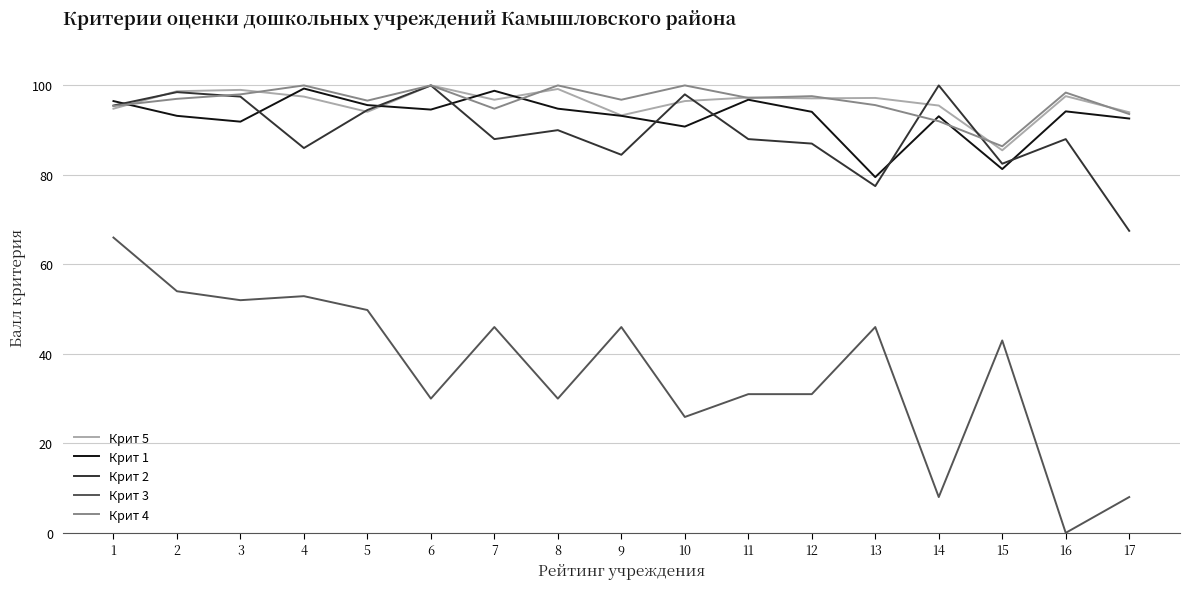

Does the chart have visible grid lines?

Yes